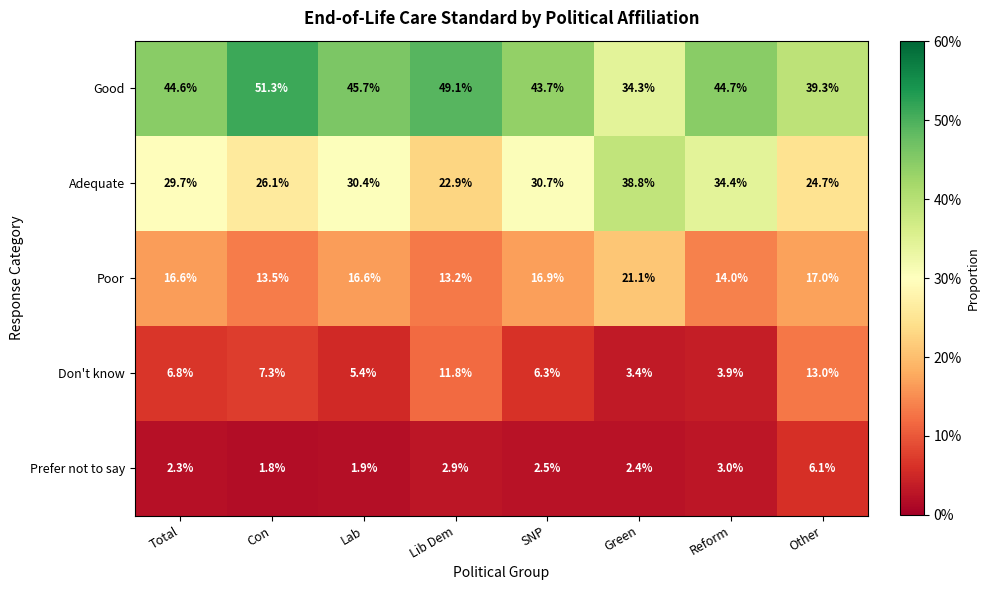

List the labels in order of Don't know value, smallest first.

Green, Reform, Lab, SNP, Total, Con, Lib Dem, Other